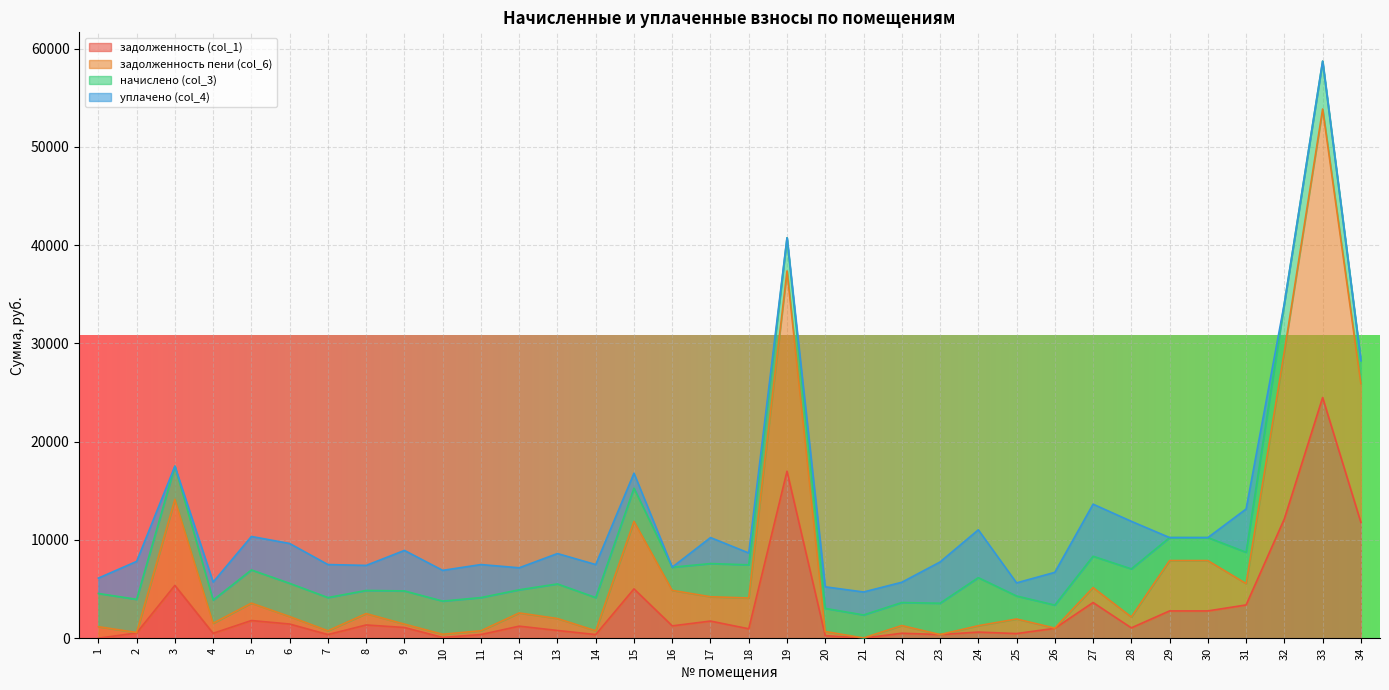

True or false: задолженность пени (col_6) and задолженность (col_1) intersect in this chart.

False